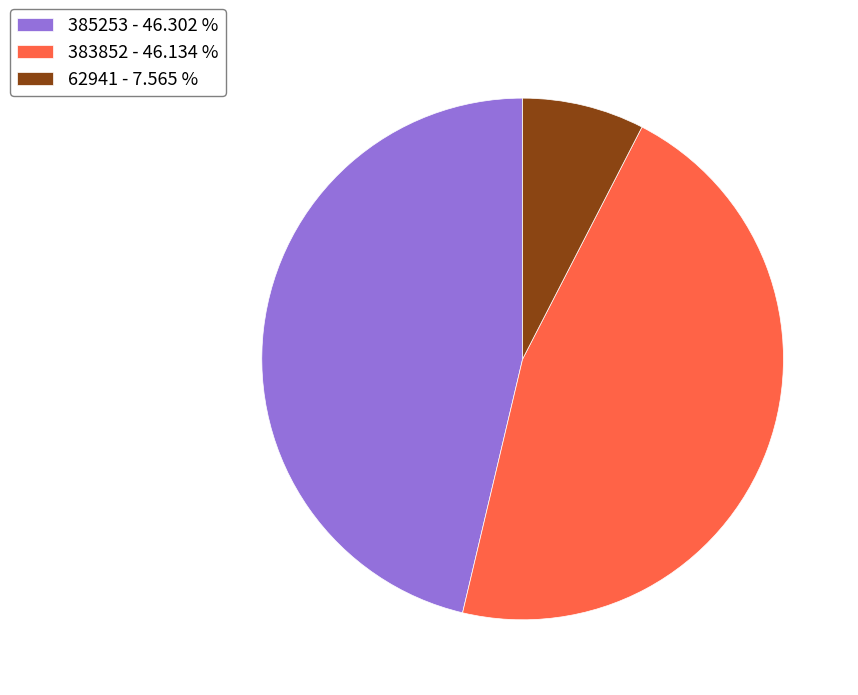

Does 383852 represent more than half of the total?

No